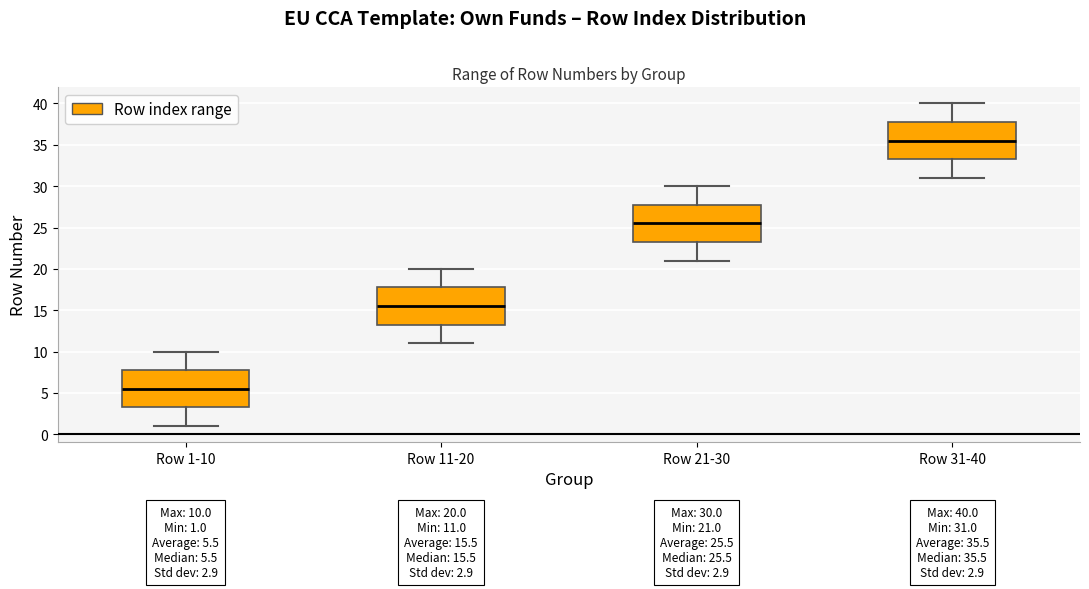

Which box's median line is the lowest?

Row 1-10